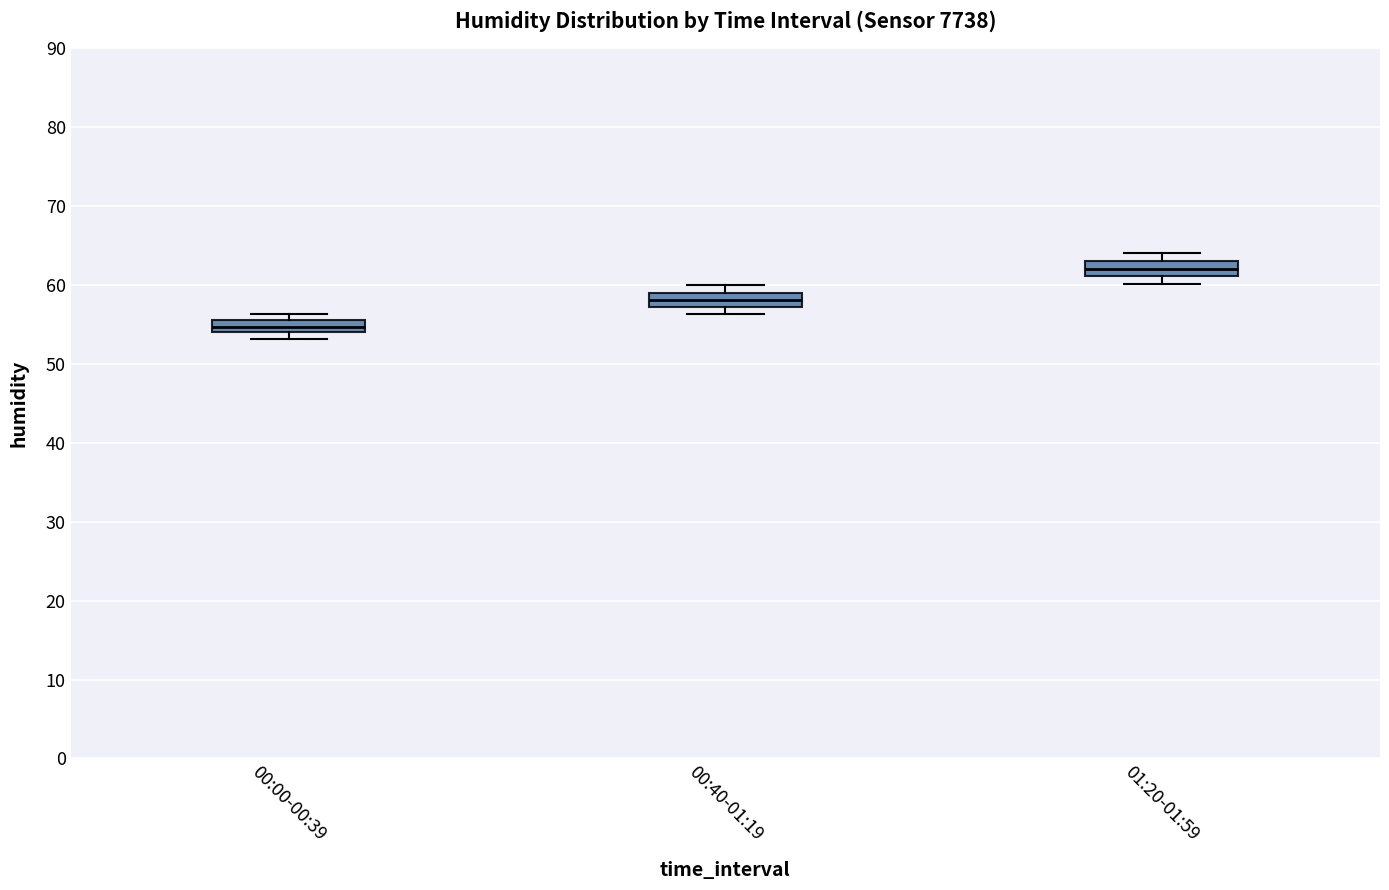

Where is the lower edge of the box for 00:00-00:39 on the y-axis? The values are not printed on the chart, so give them approximately, as read against the axis.

54